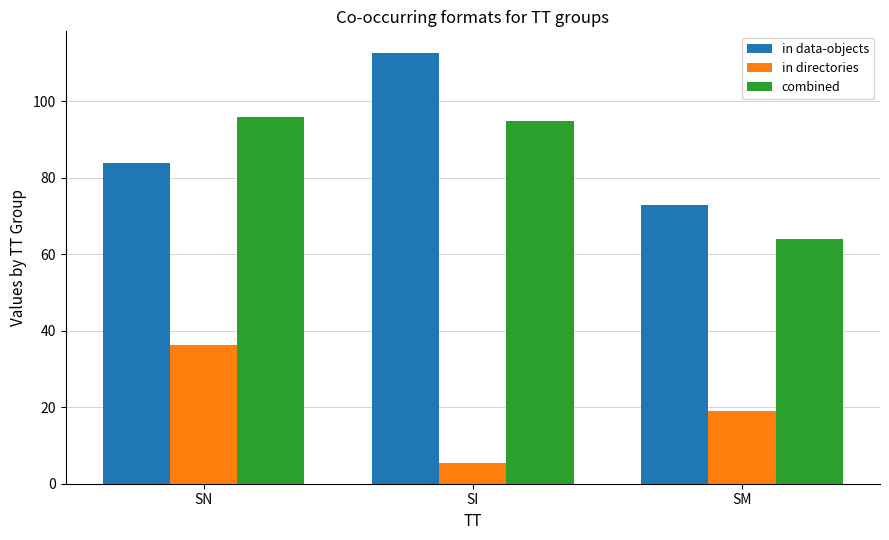

Reading left to right, transcribe all the data shown in this chart.

in data-objects: SN=83.9	SI=112.7	SM=72.8
in directories: SN=36.3	SI=5.4	SM=18.9
combined: SN=96.0	SI=95.0	SM=64.0